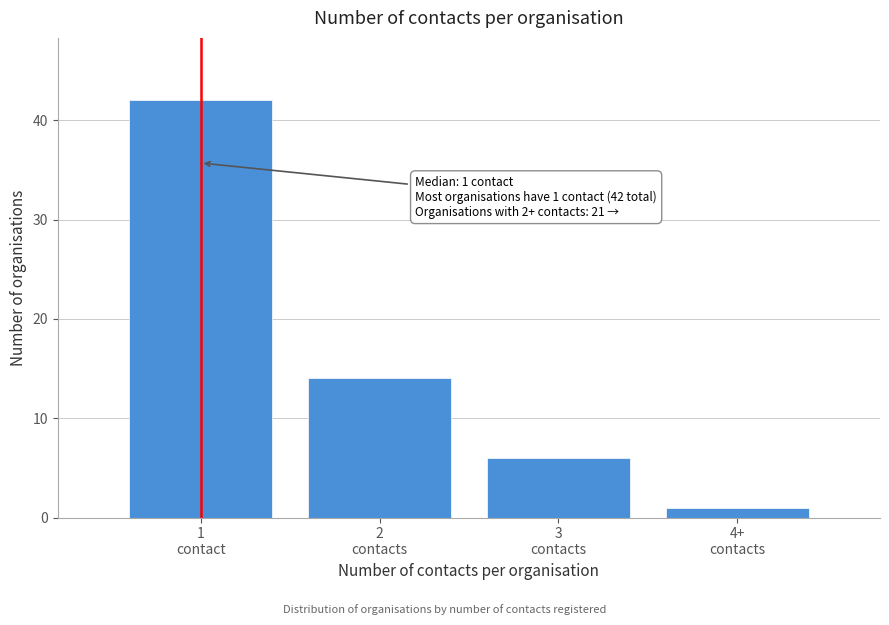

Reading left to right, transcribe all the data shown in this chart.

42	14	6	1